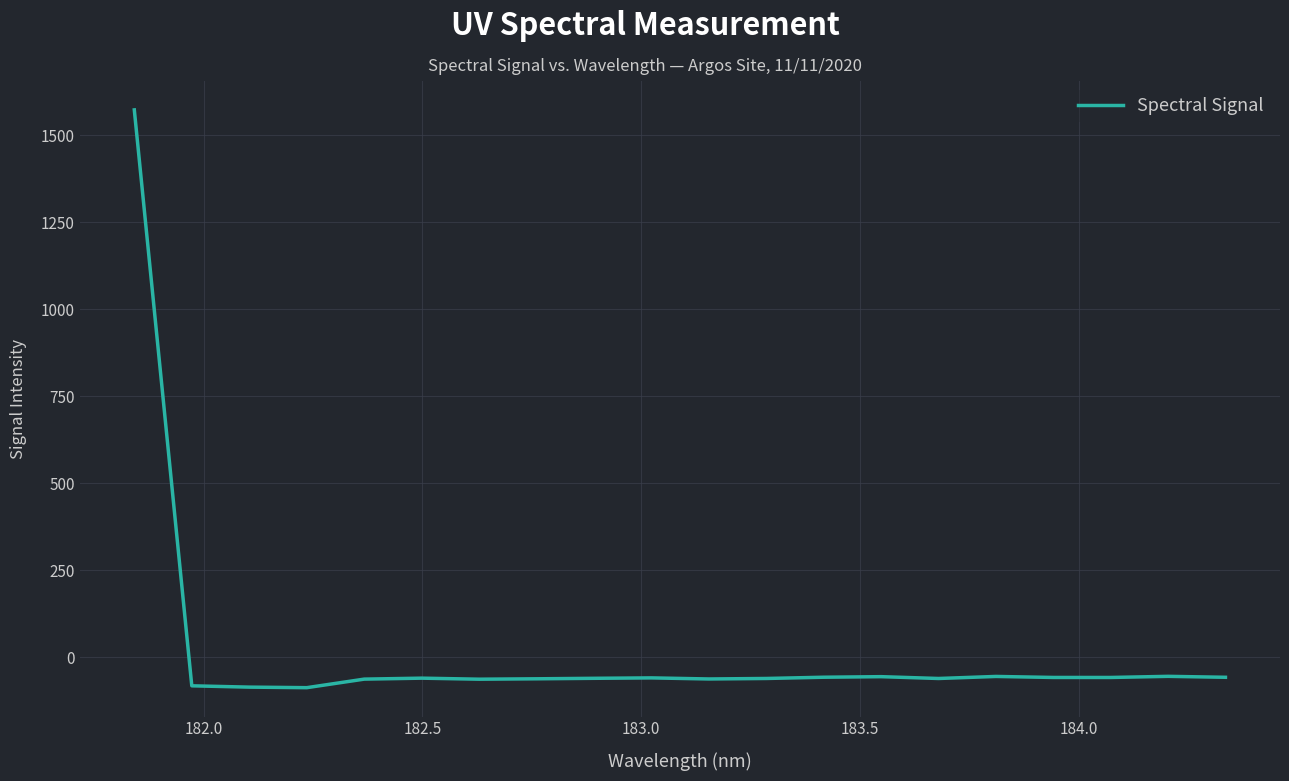

What is the greatest value displayed?

1573.6